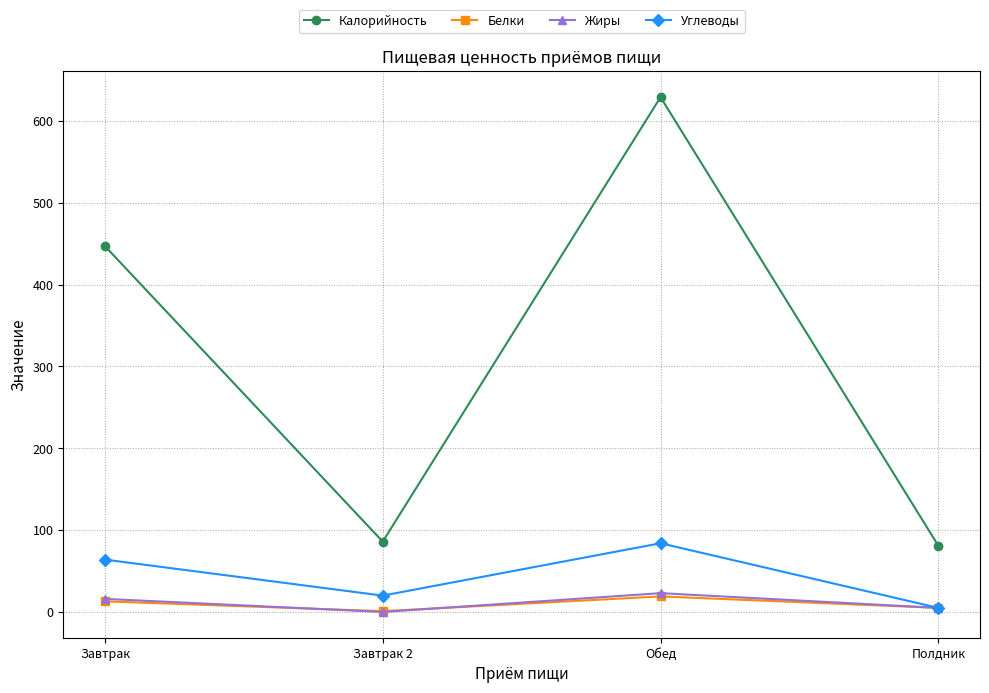

True or false: Калорийность and Углеводы intersect in this chart.

False